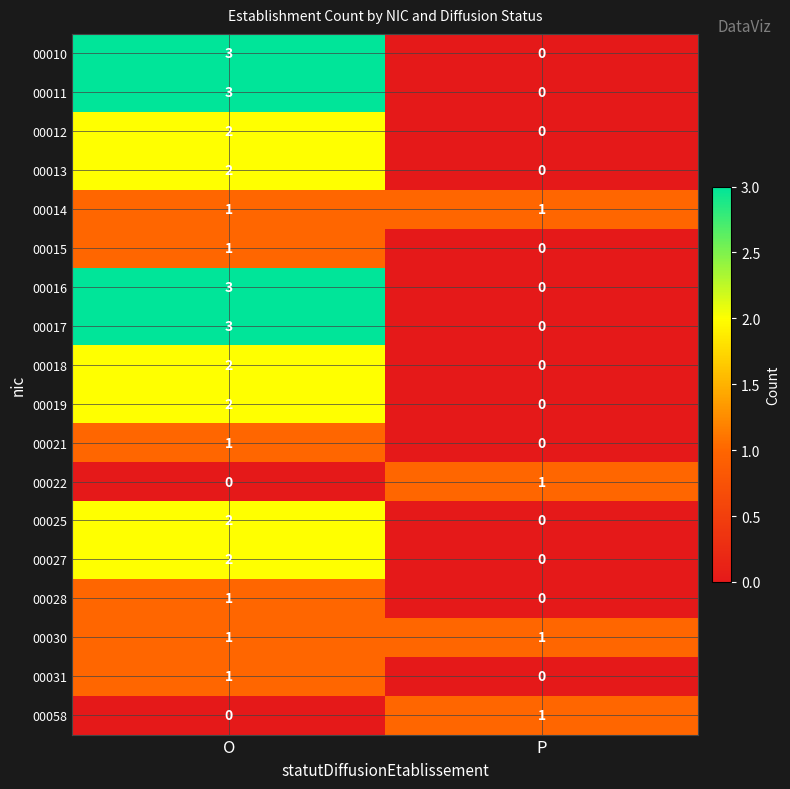

What is the difference between the 00010 values at P and O?

3